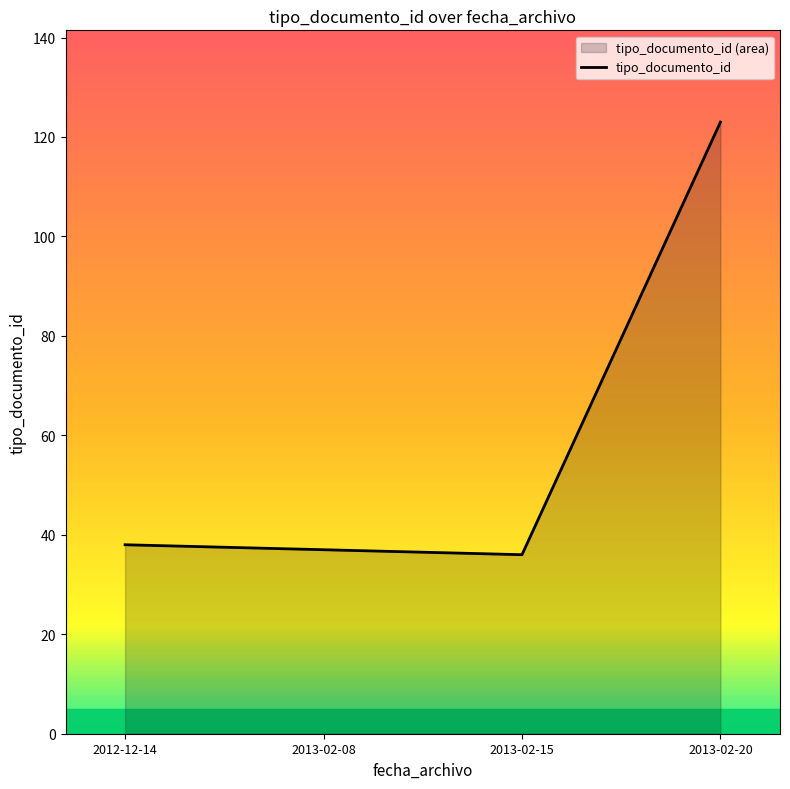

How many points are lower than both their immediate neighbors (excluding endpoints)?

1